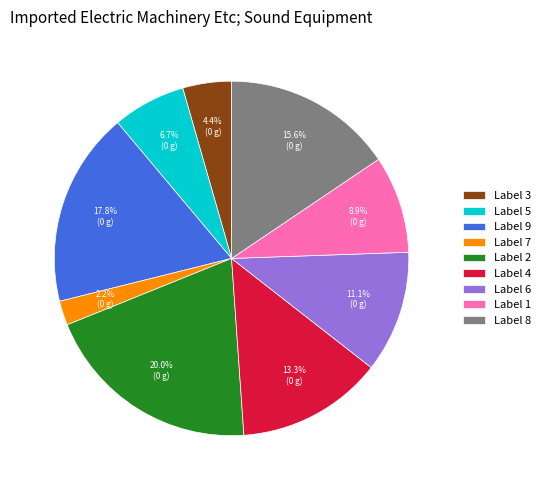

To the nearest percent, what is the difference between the largest and smallest slice percentages?

18%